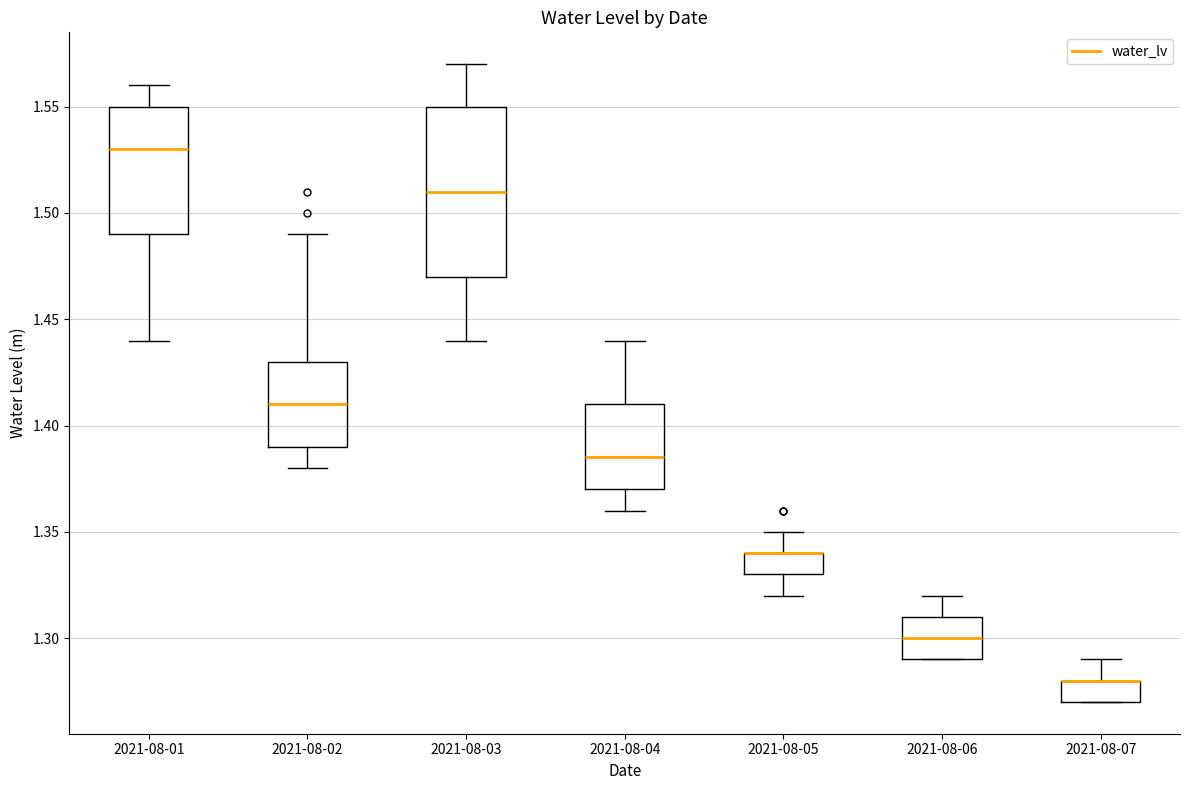

Which box is the tallest, from its lower edge to its upper edge?

2021-08-03